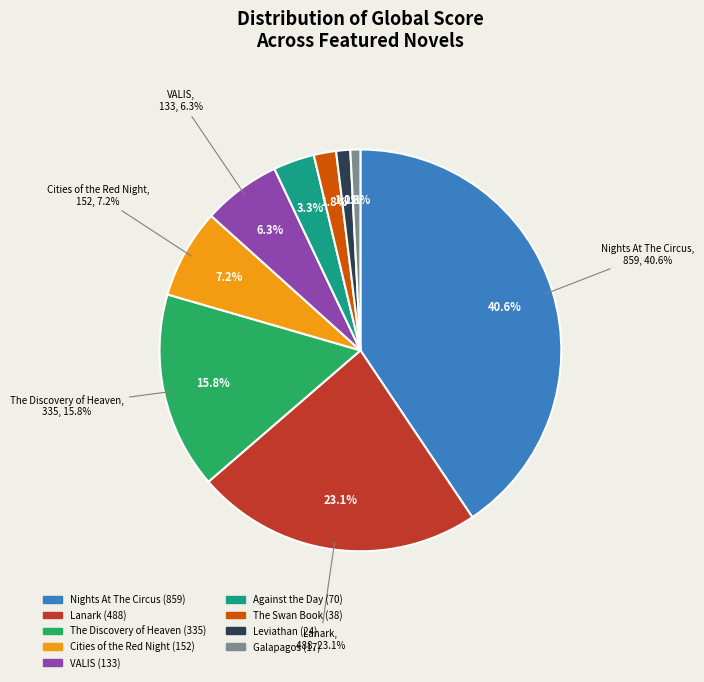

Is there a majority slice in this chart?

No